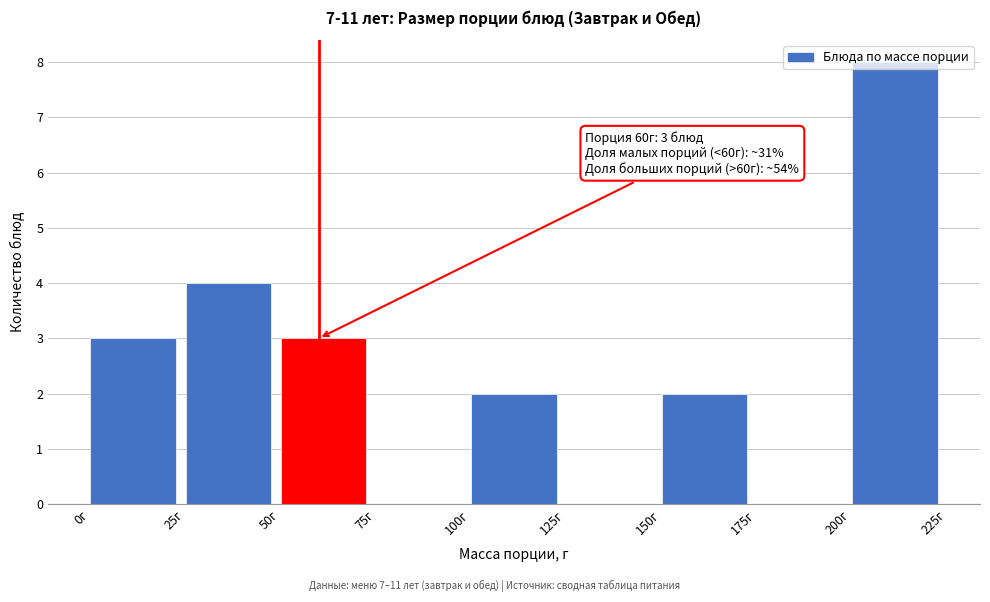

Over which range of the x-axis is the bar tallest?

200 to 225